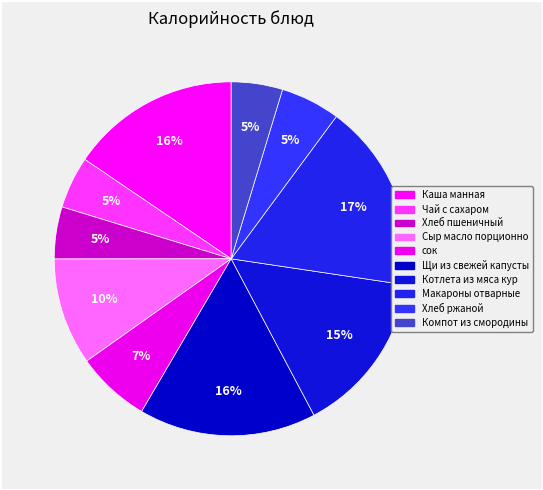

Combined, what portion of the pie is Макароны отварные and сок?

24.0%